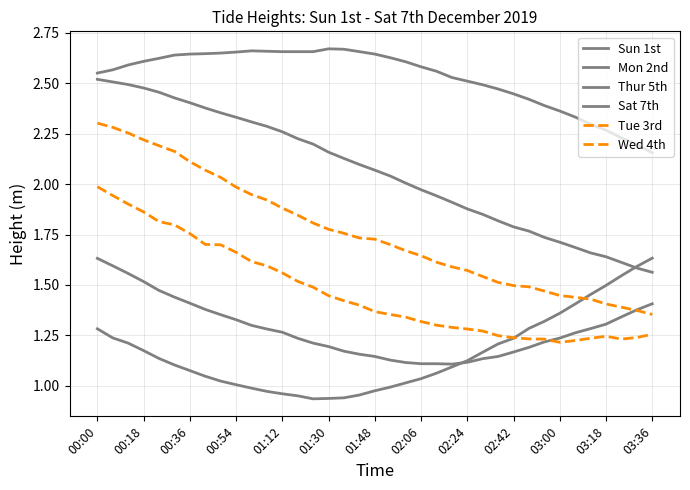

How many lines are shown in the chart?

6